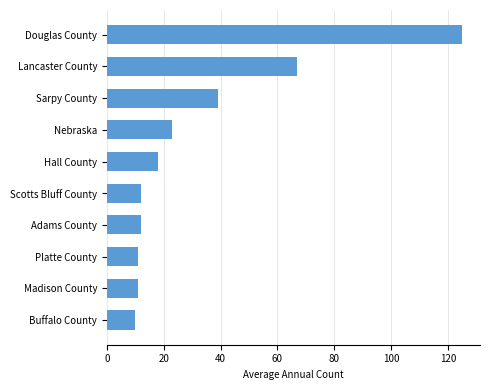

Where is the data nearest to the value 67?

Lancaster County